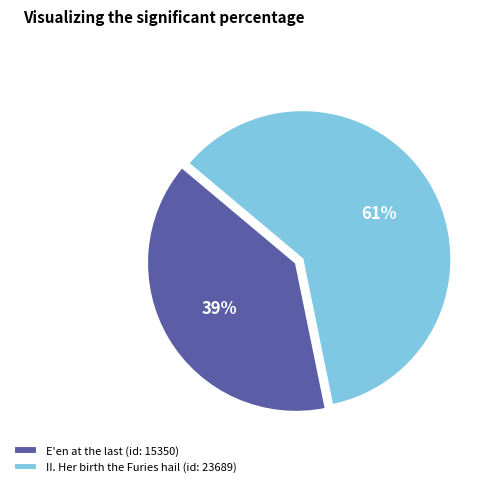

Is there a majority slice in this chart?

Yes